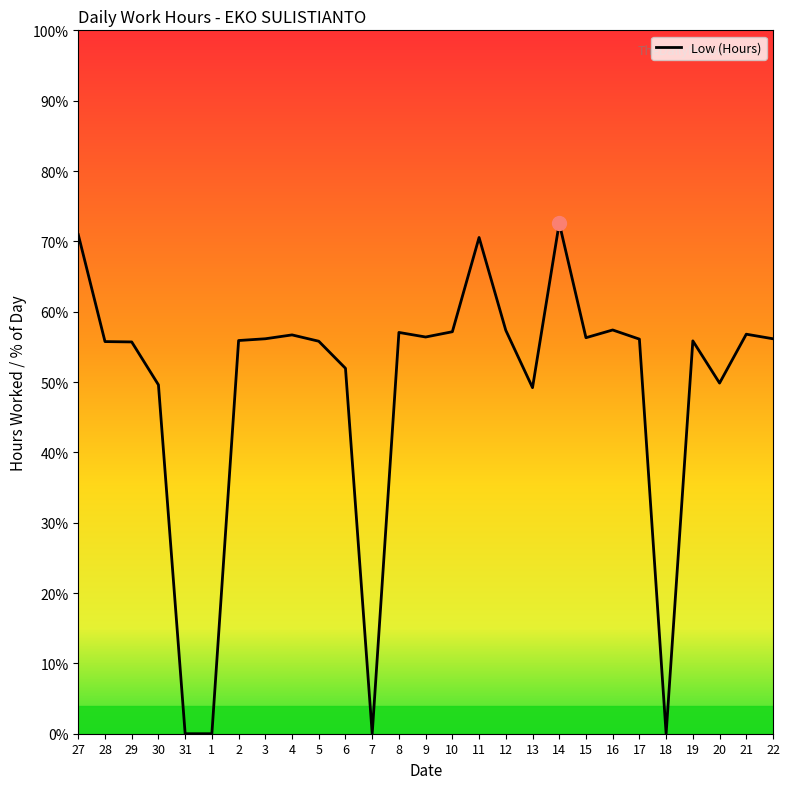

How many points are lower than both their immediate neighbors (excluding endpoints)?

6